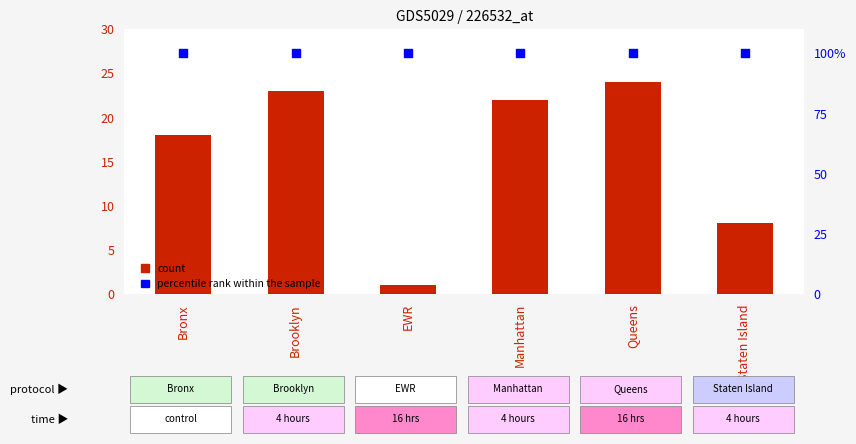

Which series has the largest total across all categories?

count